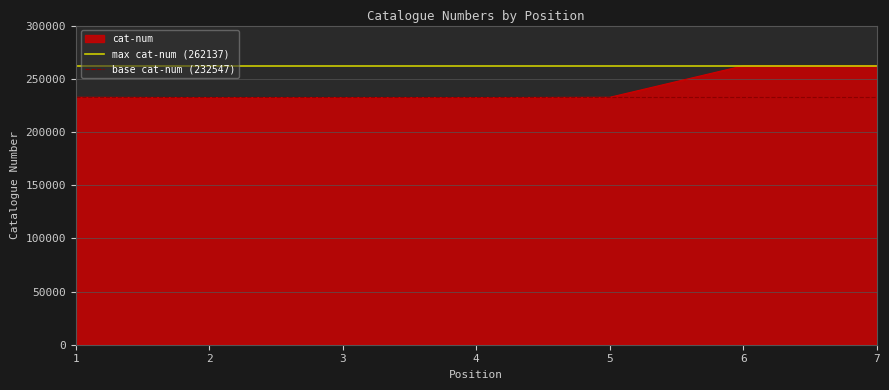

The value of cat-num at 5 is 85104. True or false?

False